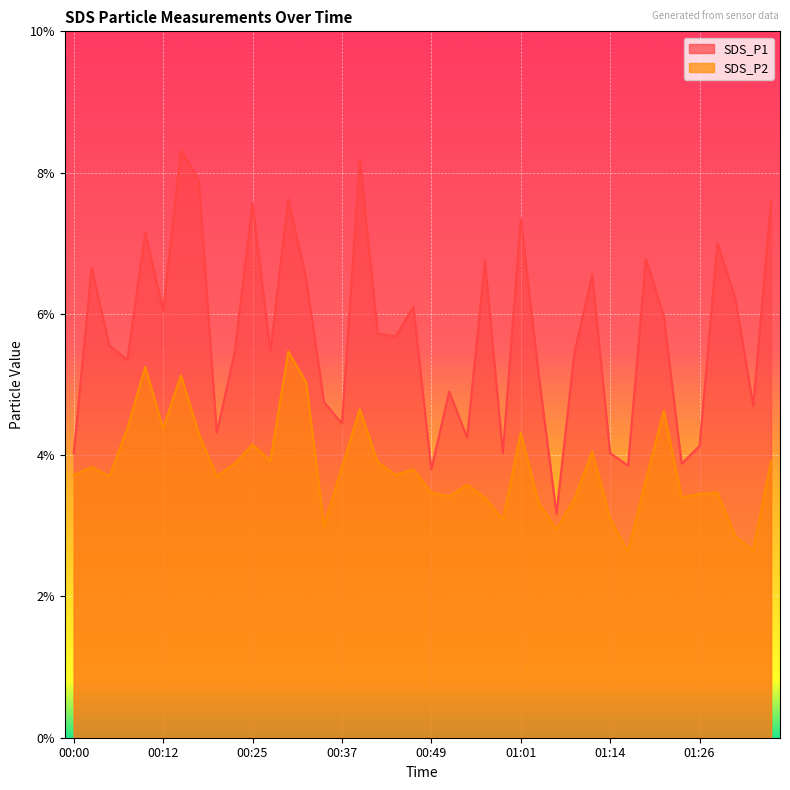

List the series in order of their peak value, highest first.

SDS_P1, SDS_P2